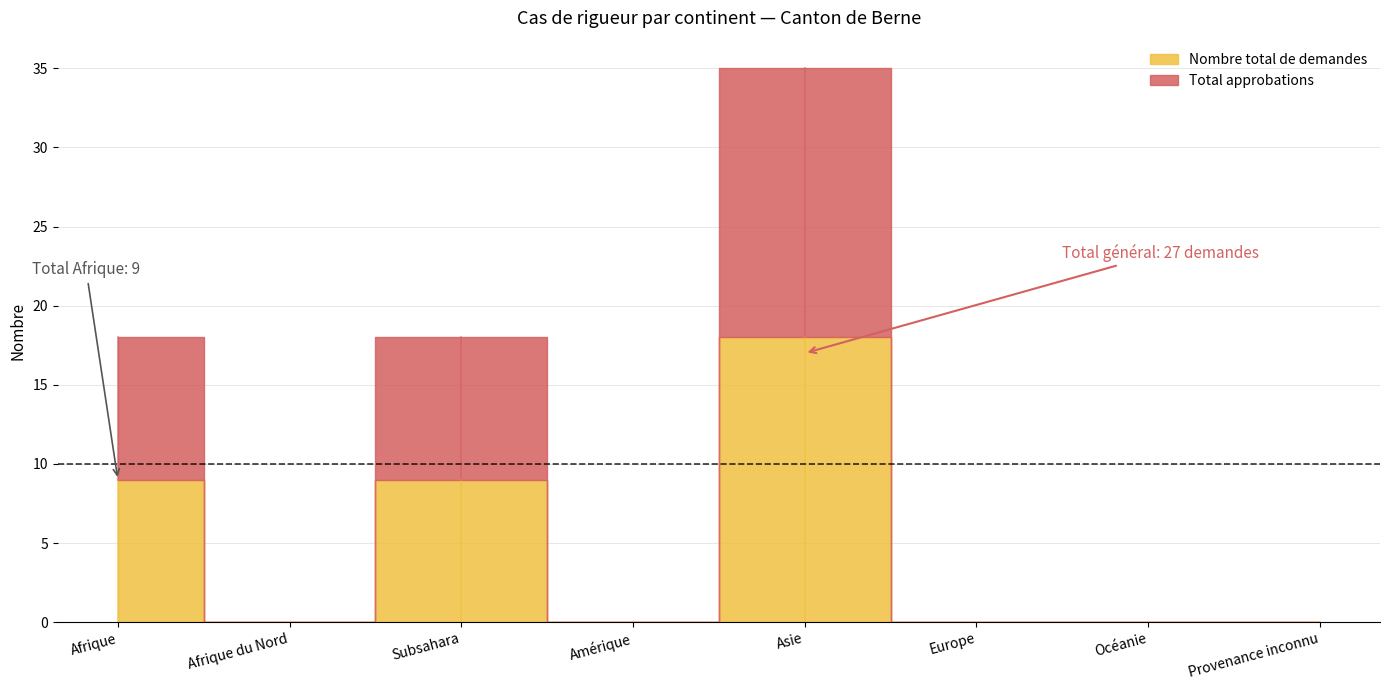

Rank the categories by Nombre total de demandes value from highest to lowest.

Asie, Afrique, Subsahara, Afrique du Nord, Amérique, Europe, Océanie, Provenance inconnu